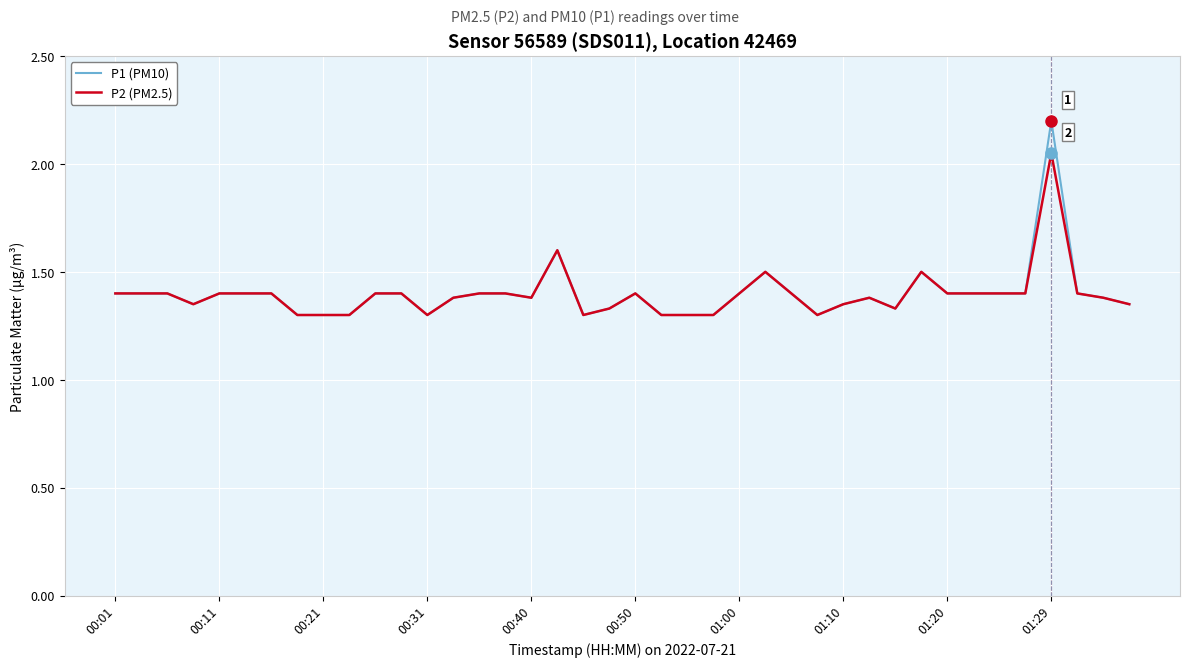

What is the greatest value displayed?

2.2